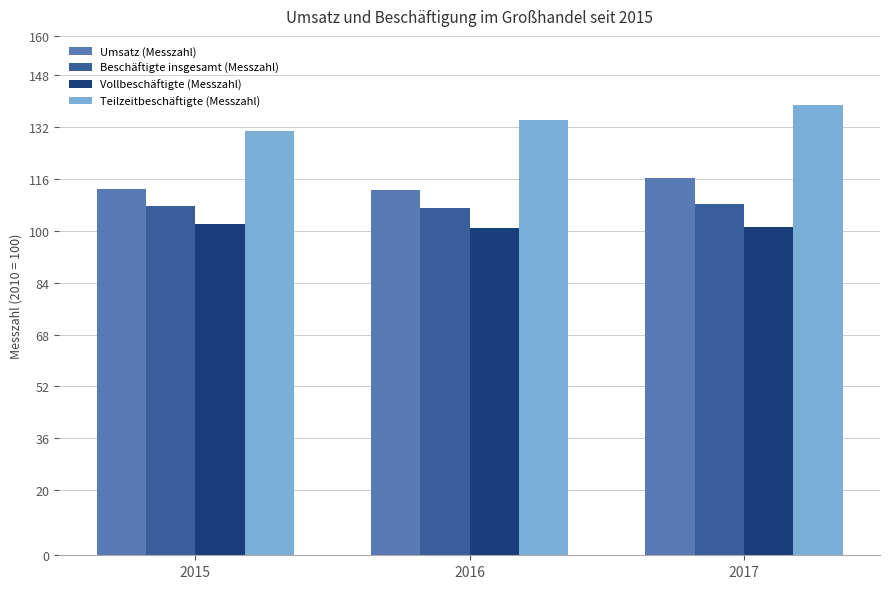

What is the difference between the maximum and minimum values in the Beschäftigte insgesamt (Messzahl) series?

1.0